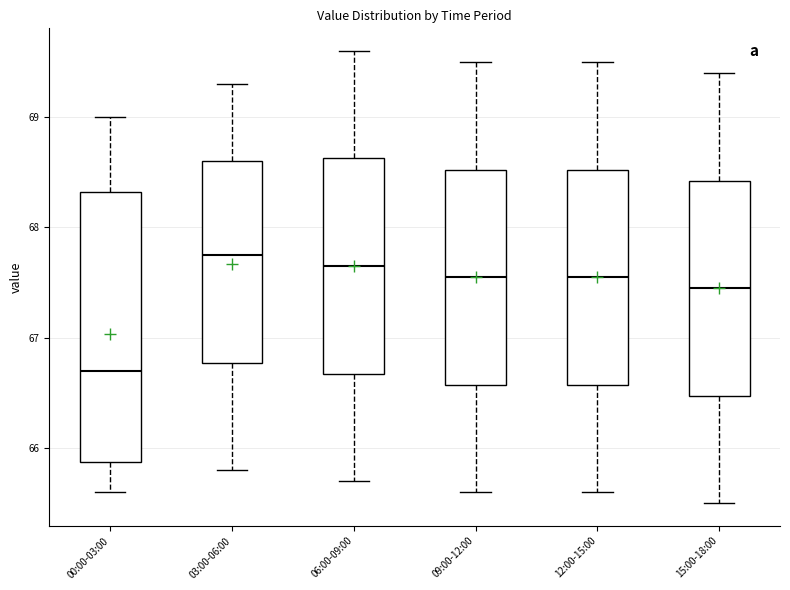

Reading left to right, read every box against the y-axis: the position of its median line, the range the box covers, and the ends of its whiskers. The values are not printed on the chart, so give them approximately, as read against the axis.

00:00-03:00: median 66.7, box 65.9 to 68.3, whiskers 65.6 to 69.0
03:00-06:00: median 67.8, box 66.8 to 68.6, whiskers 65.8 to 69.3
06:00-09:00: median 67.7, box 66.7 to 68.6, whiskers 65.7 to 69.6
09:00-12:00: median 67.6, box 66.6 to 68.5, whiskers 65.6 to 69.5
12:00-15:00: median 67.6, box 66.6 to 68.5, whiskers 65.6 to 69.5
15:00-18:00: median 67.5, box 66.5 to 68.4, whiskers 65.5 to 69.4